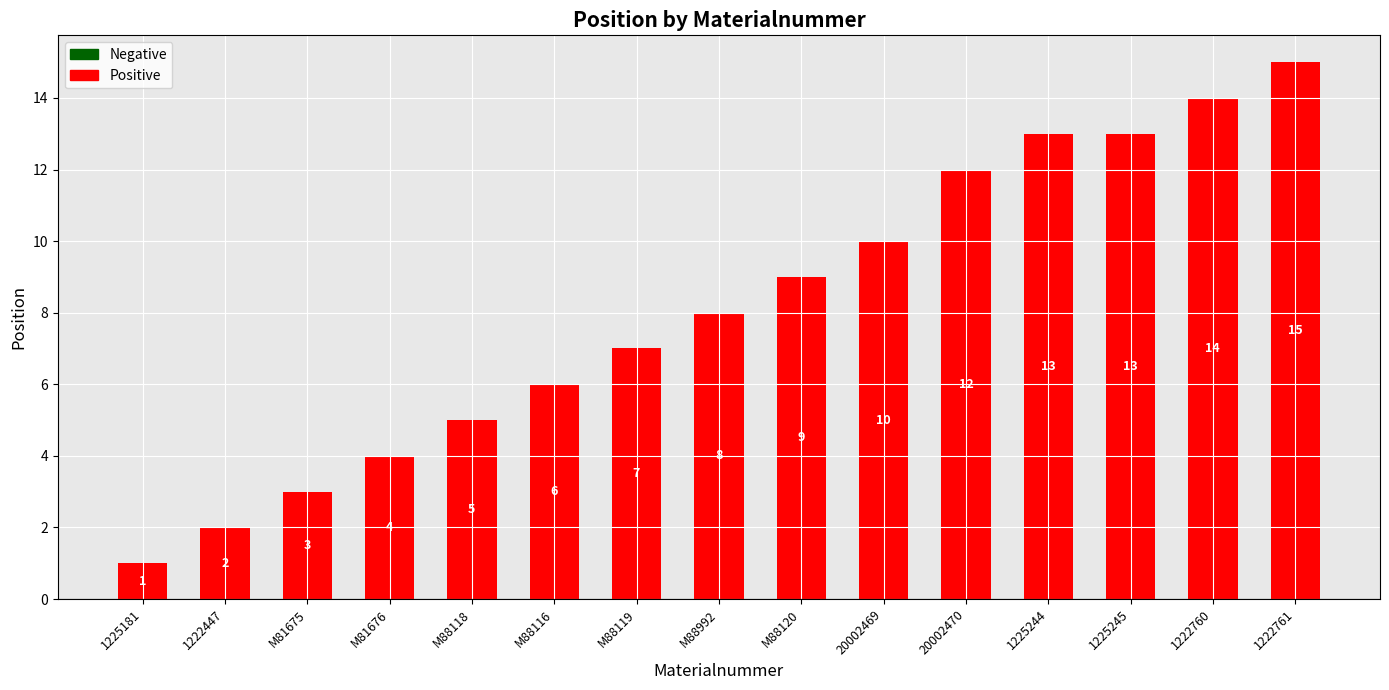

Which category has the lowest value across all series?

1225181